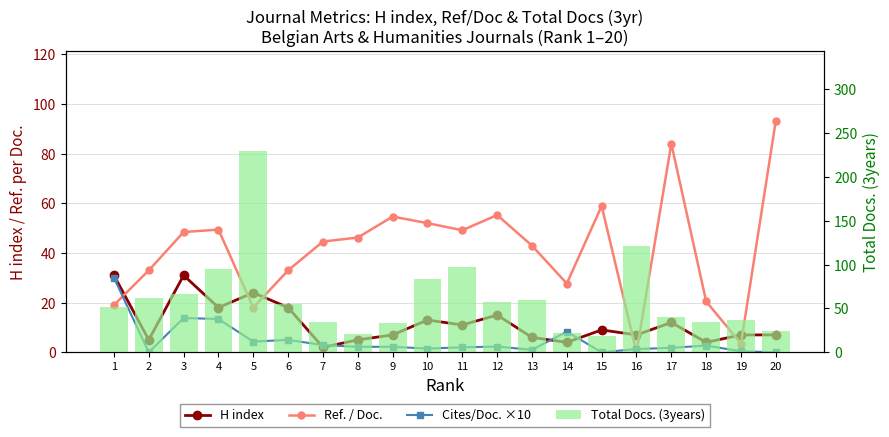

Does the chart contain any negative values?

No